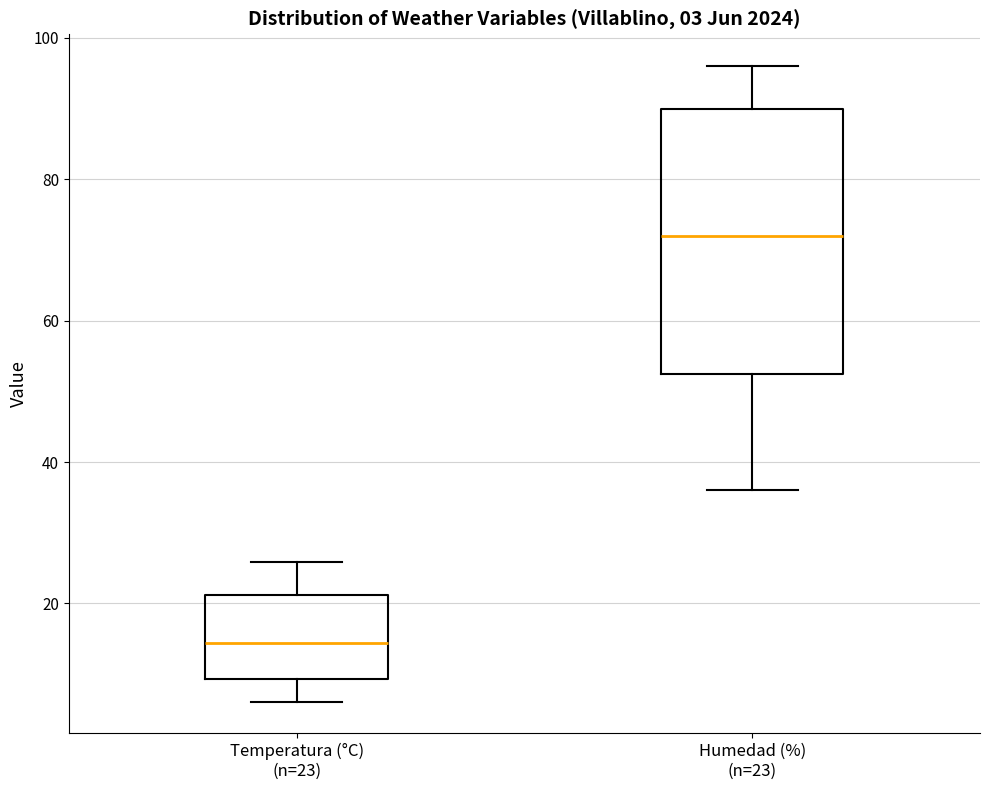

Comparing the boxes themselves (not the whiskers), which one is the tallest?

Humedad (%) (n=23)